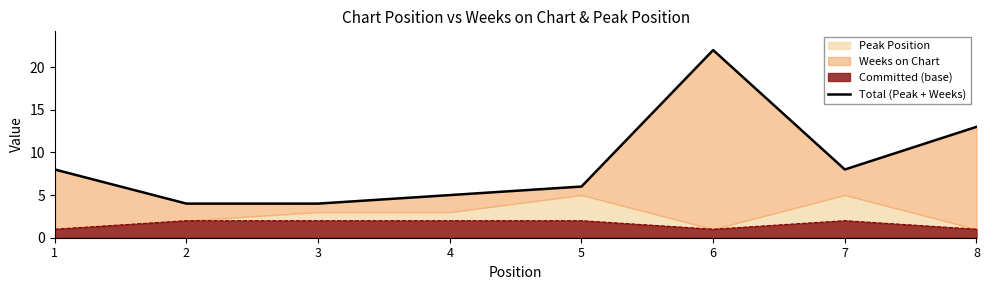

Does the chart have visible grid lines?

No